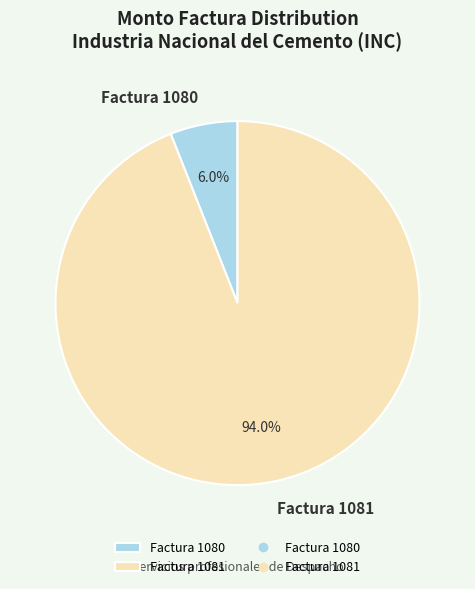

To the nearest percent, what is the difference between the Factura 1081 and Factura 1080 slice percentages?

88%